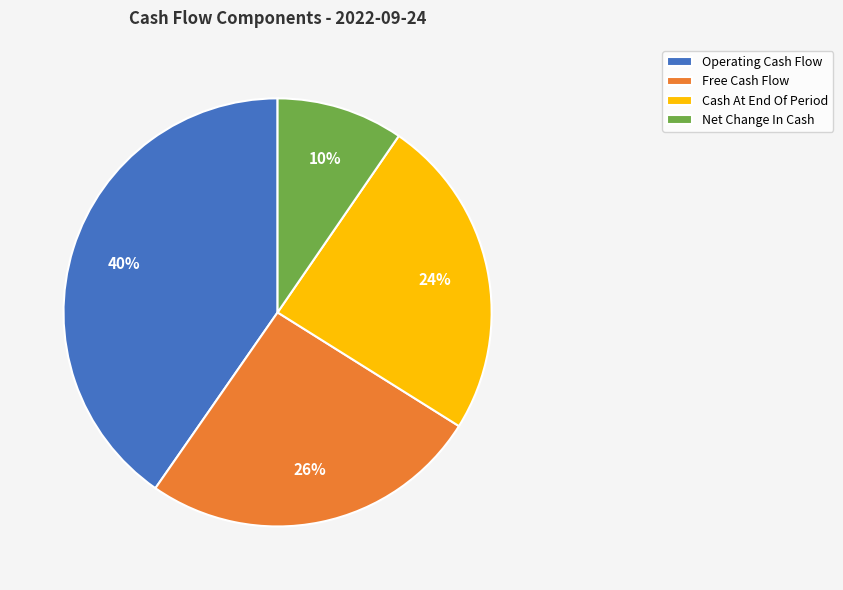

Approximately how many times larger is the value at Net Change In Cash compared to Cash At End Of Period?

0.4